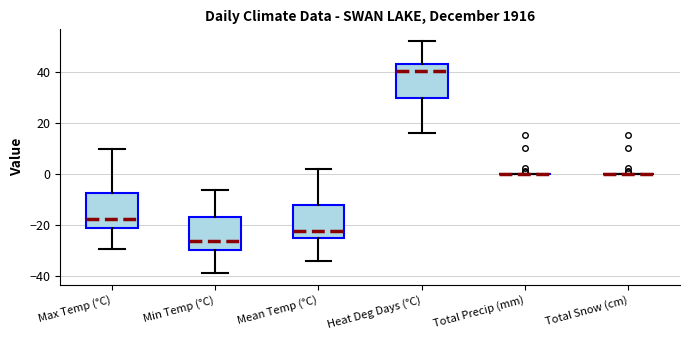

Reading left to right, transcribe this box plot: for each box, give where its median line is, the range the box spans, and where its two whiskers end, as read against the y-axis. The values are not printed on the chart, so give them approximately, as read against the axis.

Max Temp (°C): median -18, box -22 to -8, whiskers -30 to 10
Min Temp (°C): median -26, box -30 to -16, whiskers -38 to -6
Mean Temp (°C): median -22, box -26 to -12, whiskers -34 to 2
Heat Deg Days (°C): median 40, box 30 to 44, whiskers 16 to 52
Total Precip (mm): box collapsed to a line at 0, whiskers 0 to 0
Total Snow (cm): box collapsed to a line at 0, whiskers 0 to 0